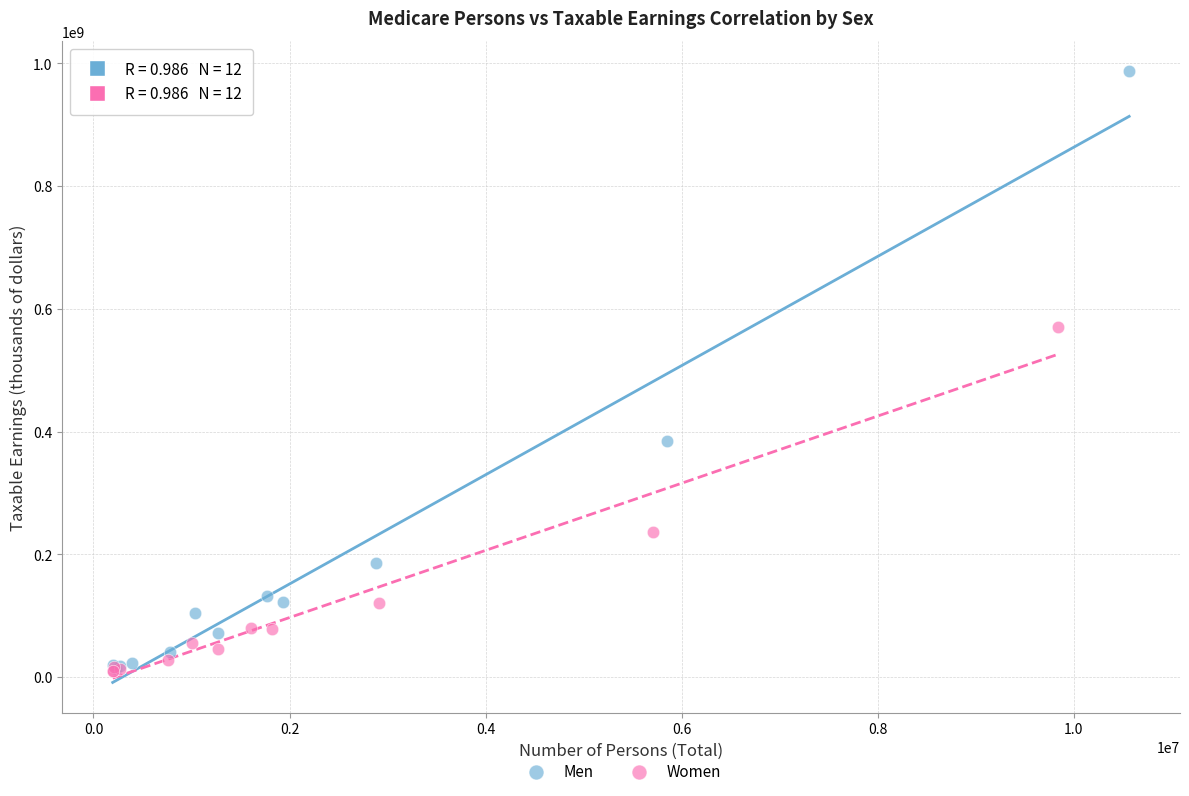

Which series has the largest Y range (max minus min)?

Men